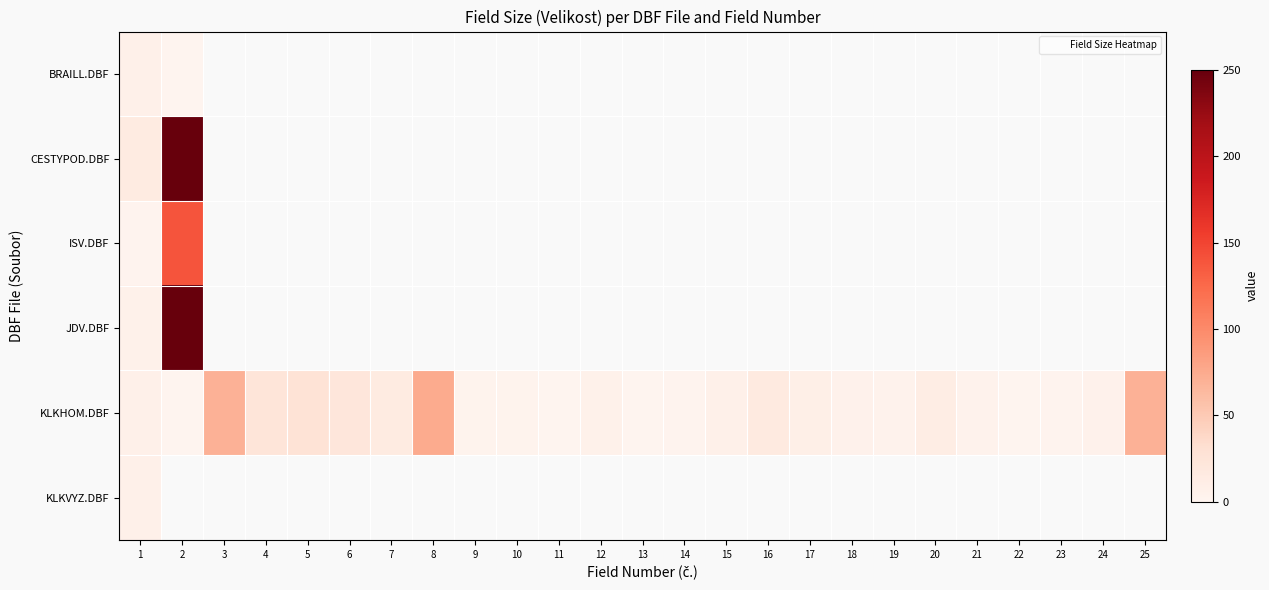

At which label is CESTYPOD.DBF closest to 132?

1